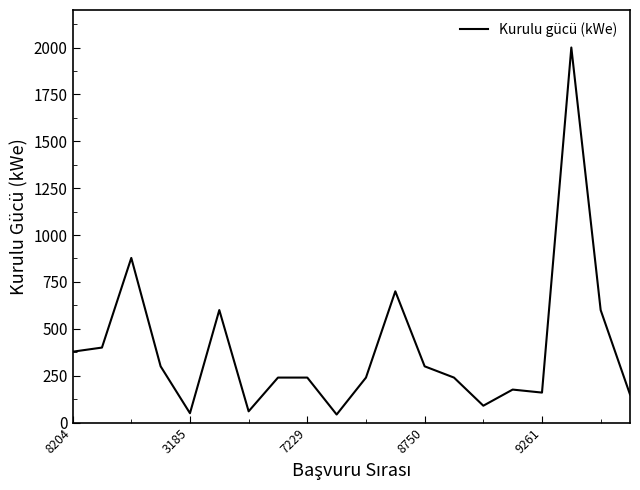

What is the maximum value shown in the chart?

2000